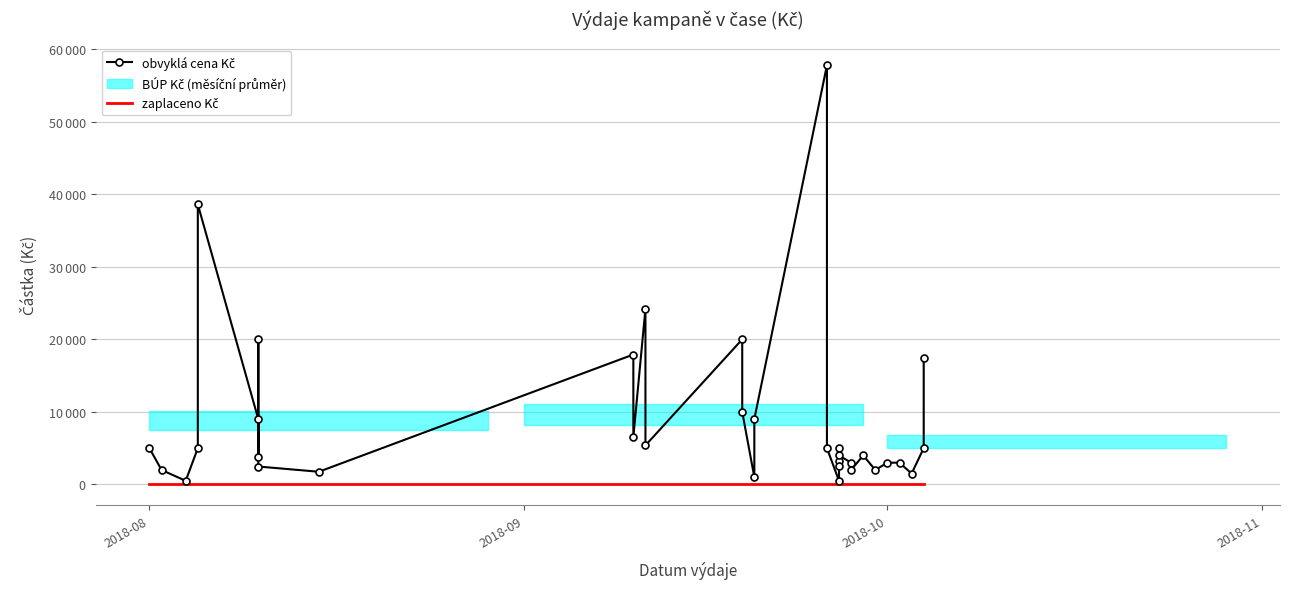

At which label does zaplaceno Kč reach its minimum?

2018-08